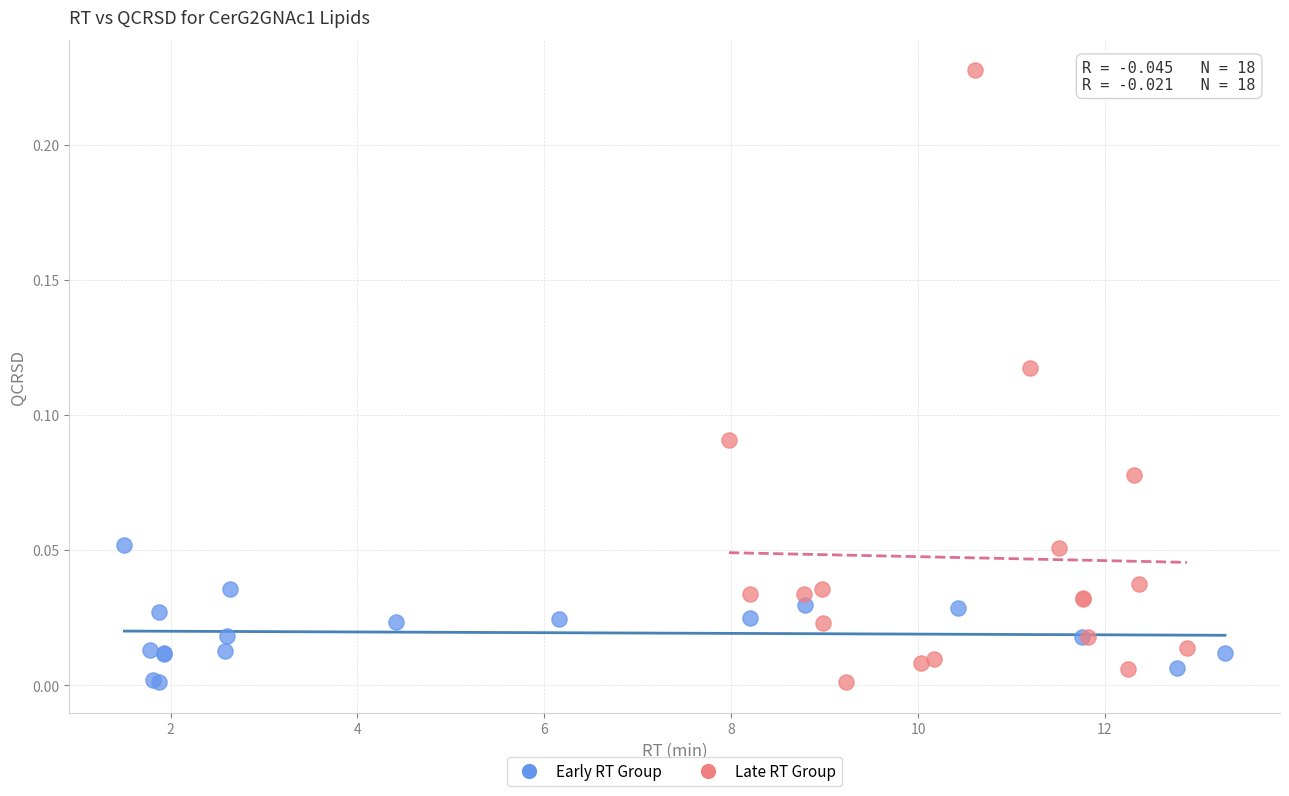

Which series has the widest spread of Y values?

Late RT Group